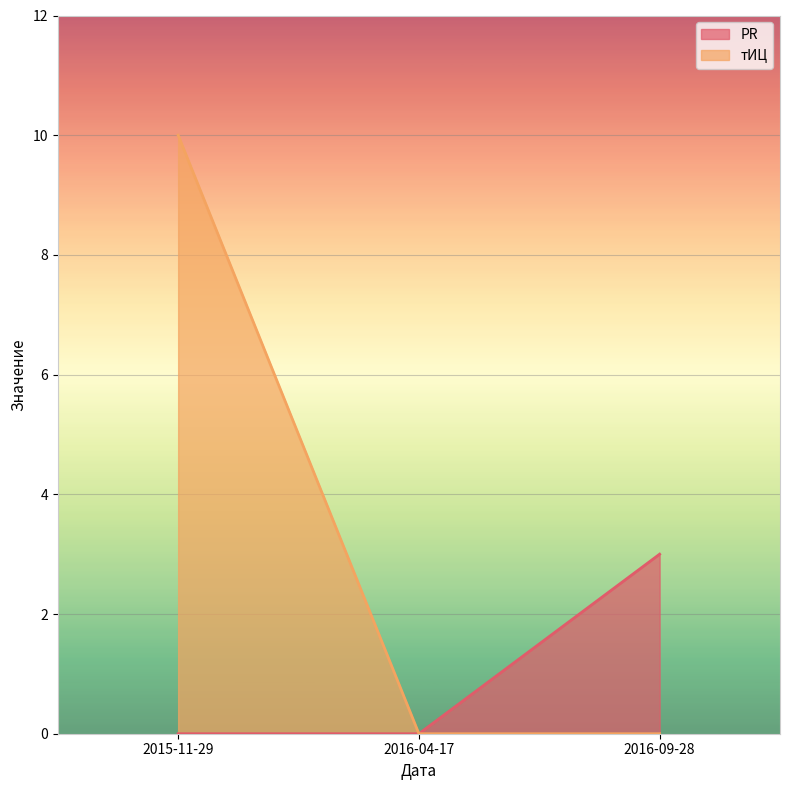

What is the label of the 2nd point from the right?

2016-04-17